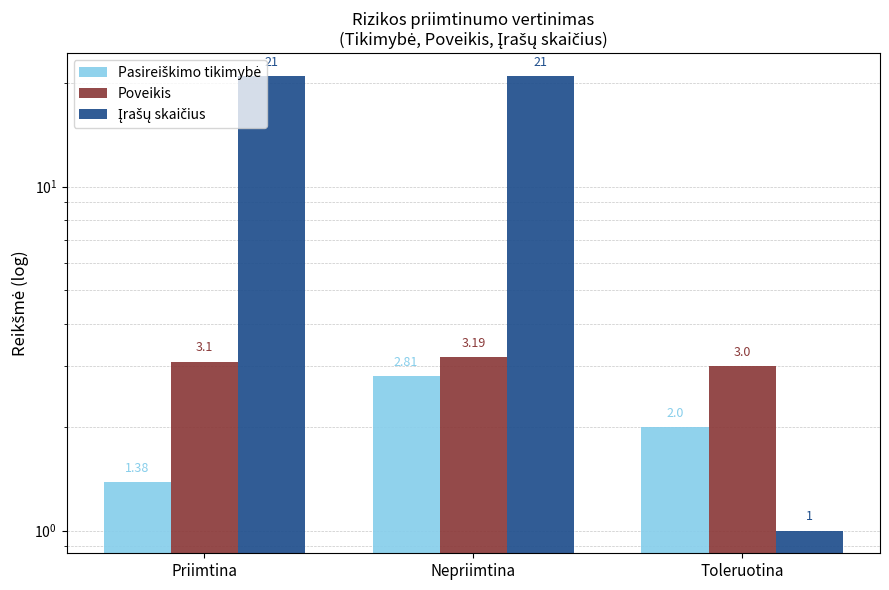

Count the Įrašų skaičius values in the range 1 to 21.

3